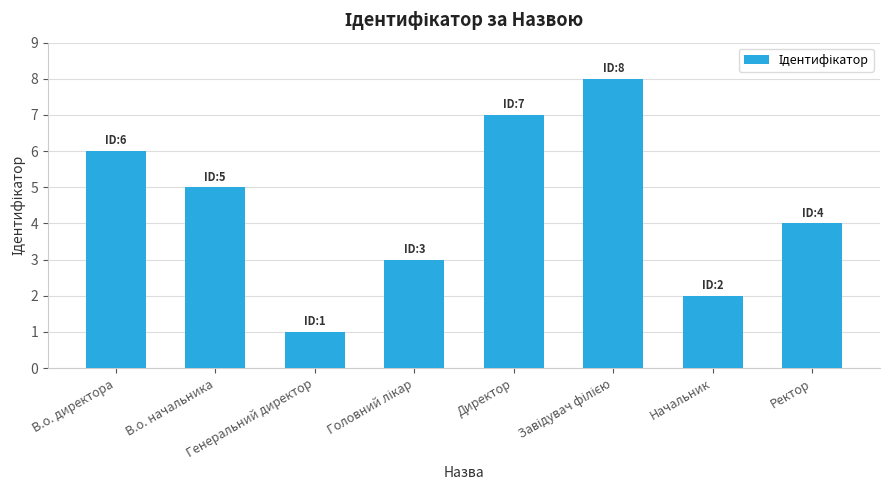

What is the sum of all values?

36